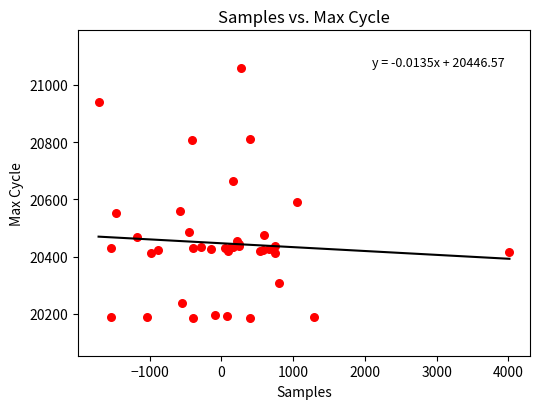

What Y value in the scatter plot is closest to 20622?

20591